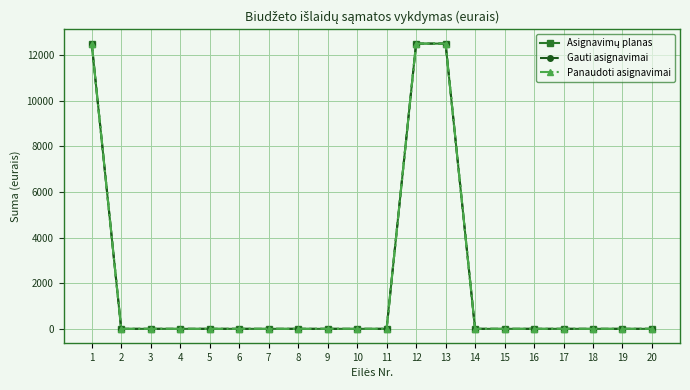

Does the chart have visible grid lines?

Yes